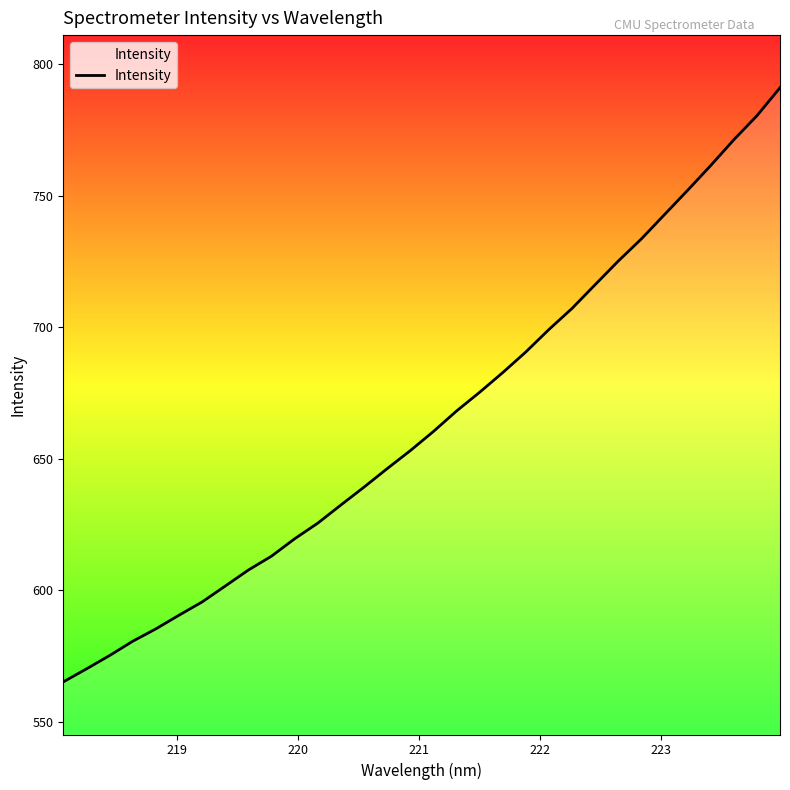

What is the difference between the maximum and minimum values?

225.9